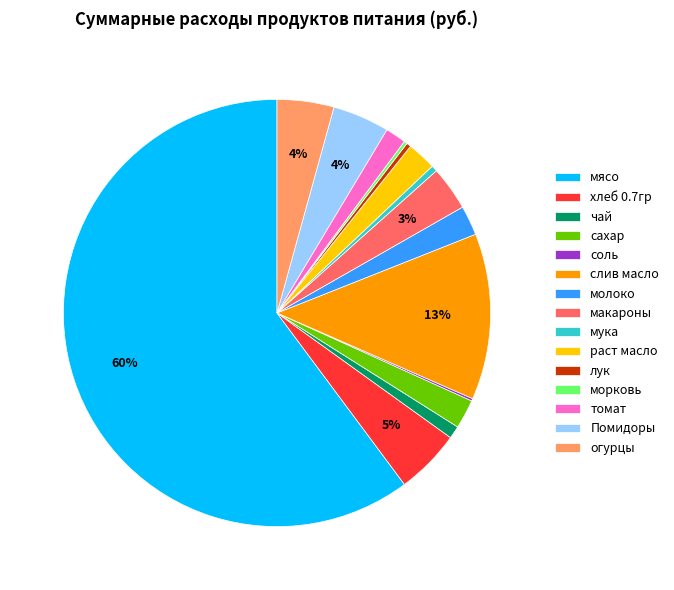

Is there a majority slice in this chart?

Yes